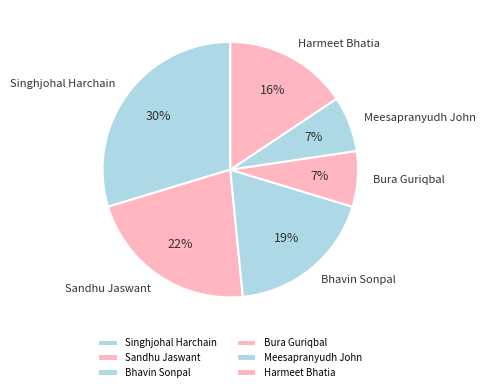

The Bhavin Sonpal slice represents 19% of the pie. True or false?

True